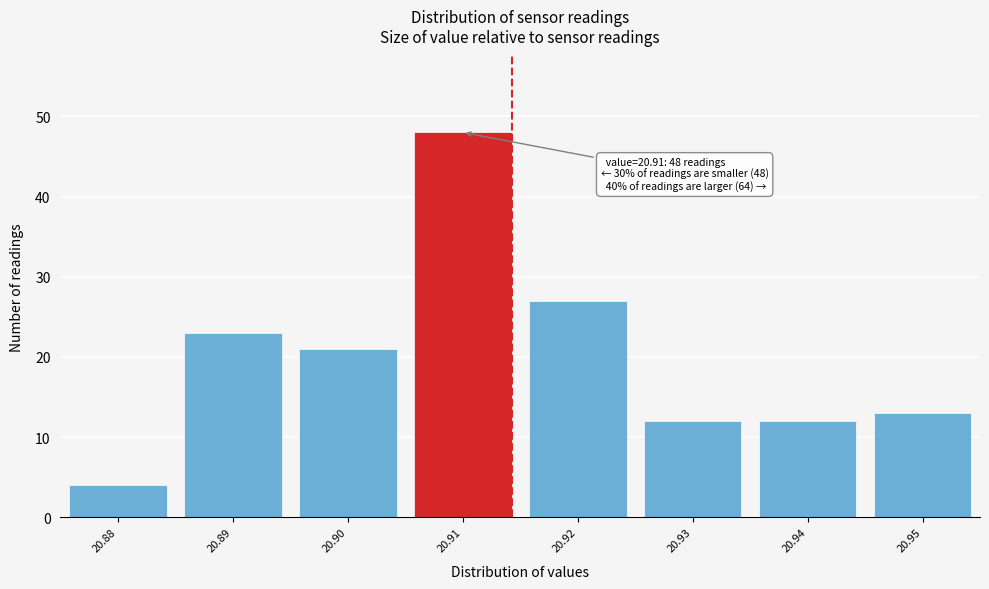

Reading left to right, list all the values displayed in this chart.

4	23	21	48	27	12	12	13